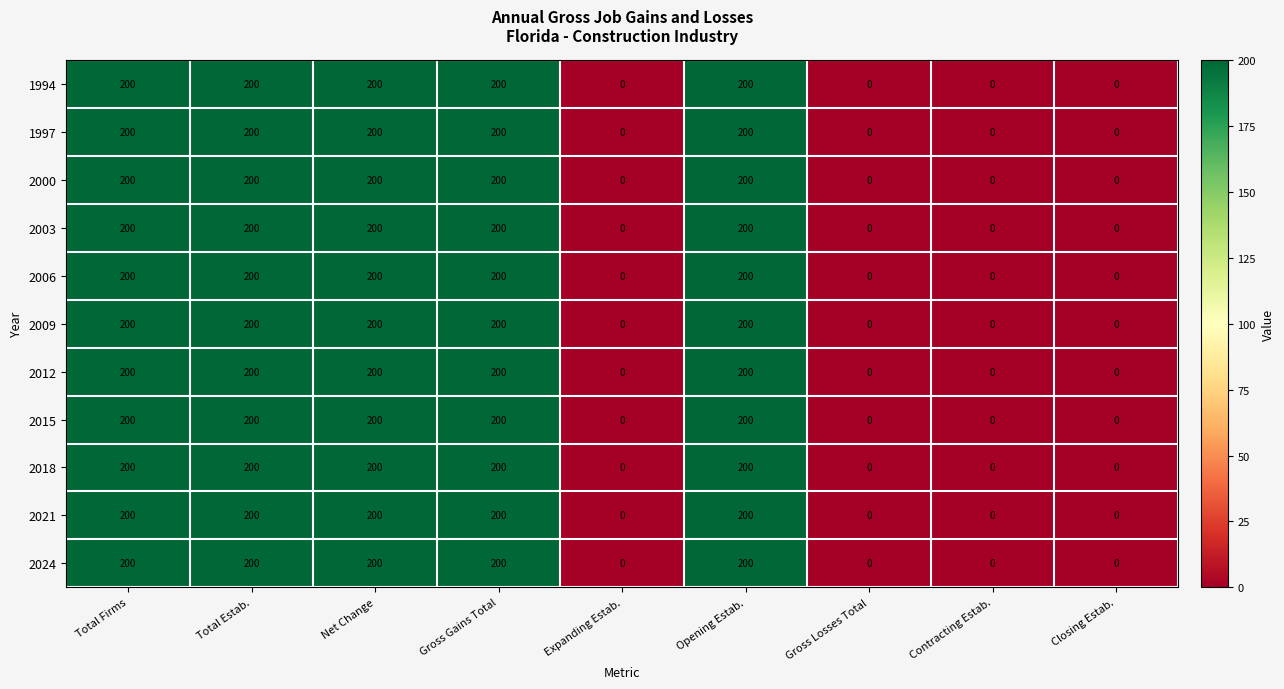

How many data points does each series have?

9